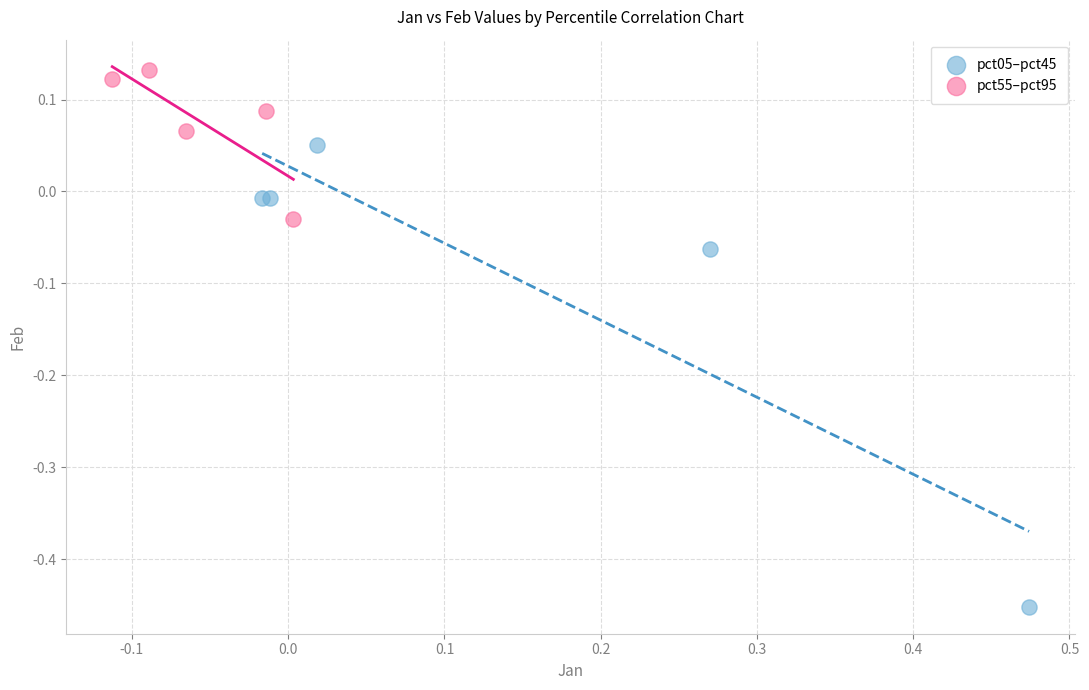

Which series contains the lowest Y value?

pct05–pct45